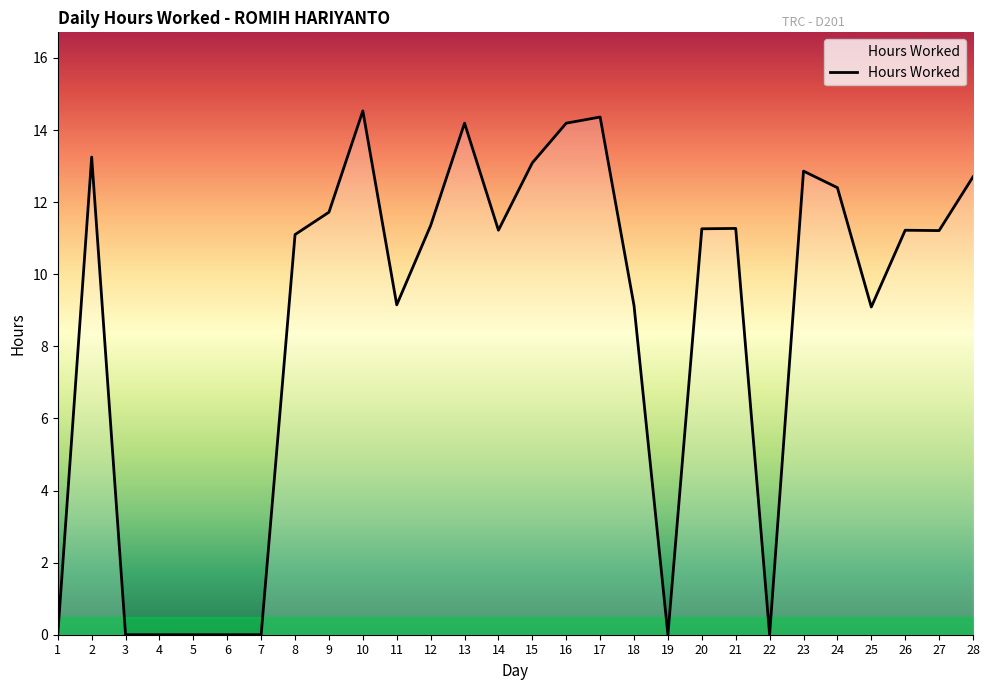

What is the difference between the maximum and minimum values?

14.5